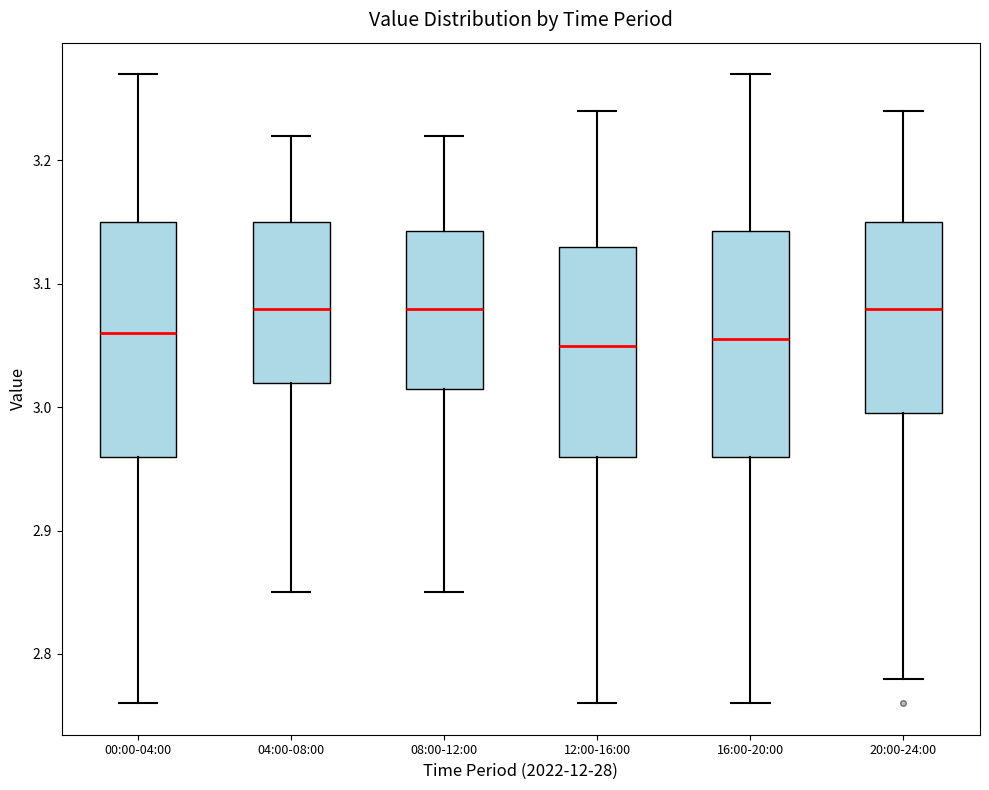

Where is the lower edge of the box for 00:00-04:00 on the y-axis? The values are not printed on the chart, so give them approximately, as read against the axis.

2.96